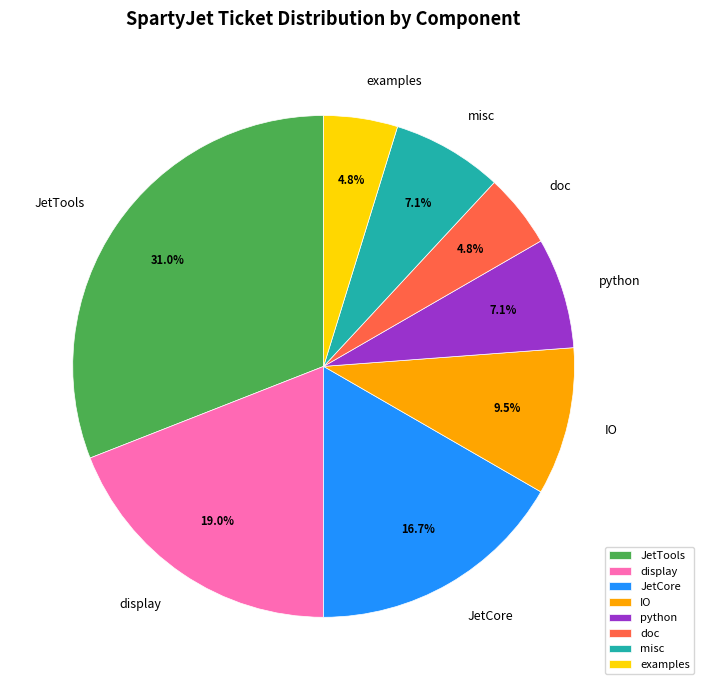

How many segments does this pie chart have?

8